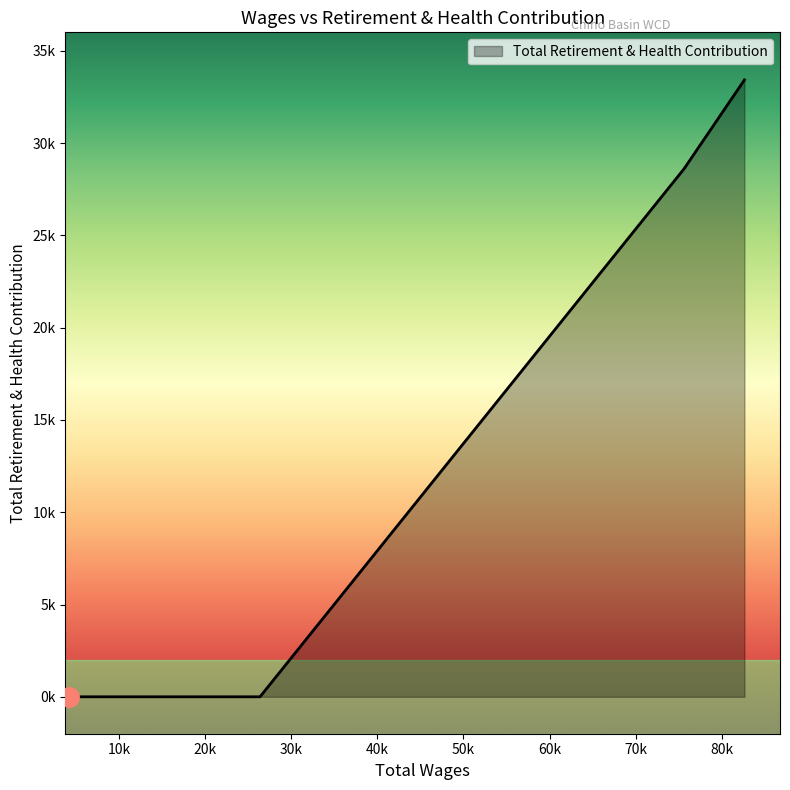

What is the sum of all values?

62022